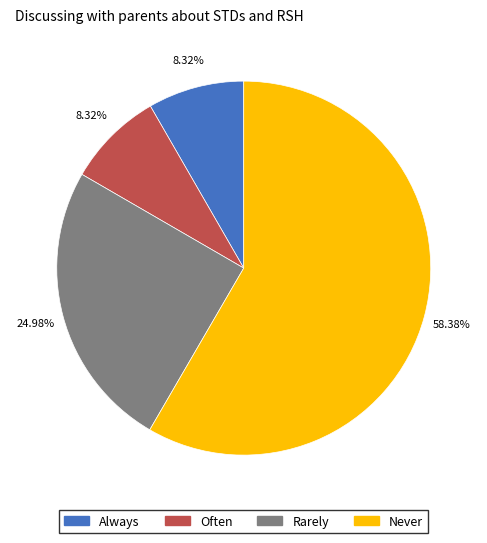

Is there any slice that represents more than half of the pie?

Yes